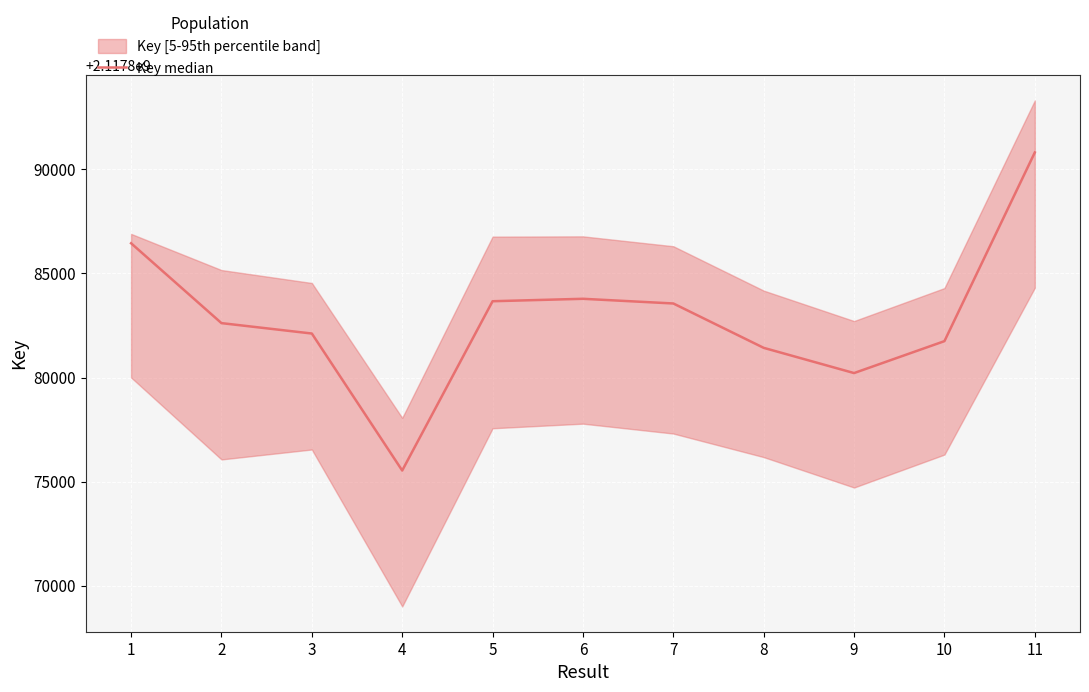

How many points are lower than both their immediate neighbors (excluding endpoints)?

2